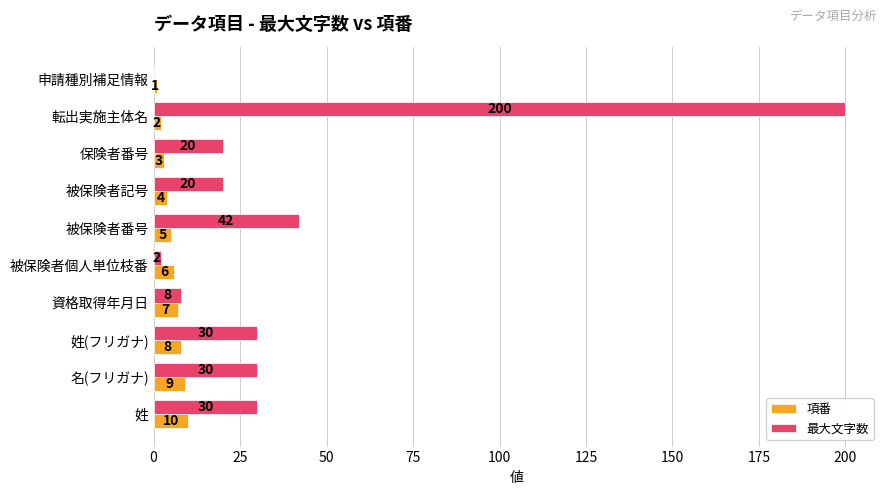

What is the sum of the 項番 values at 転出実施主体名 and 姓(フリガナ)?

10